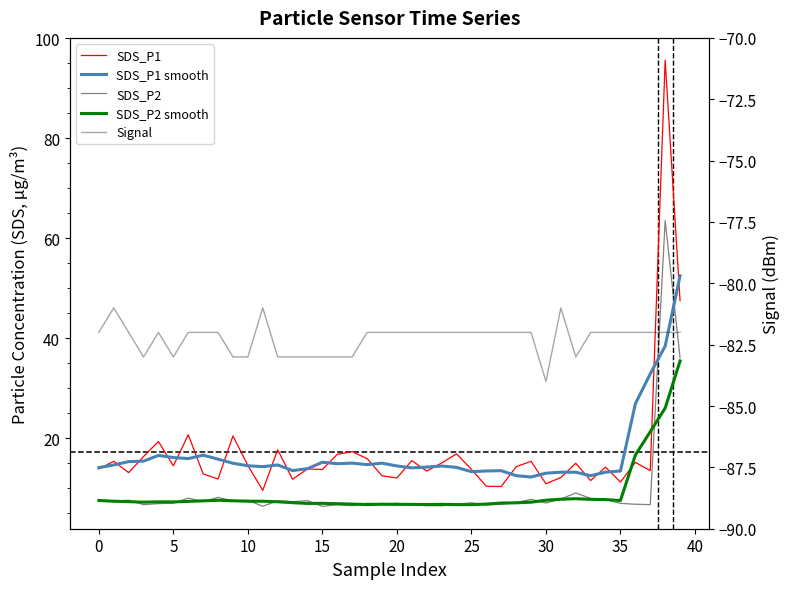

At which category is the sum across all series the highest?

38